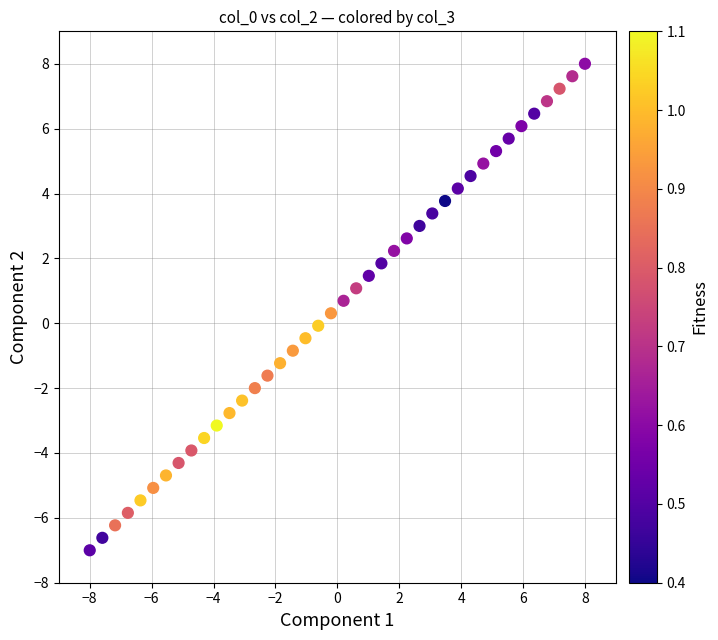

What is the range of Y values (max minus min)?

15.0